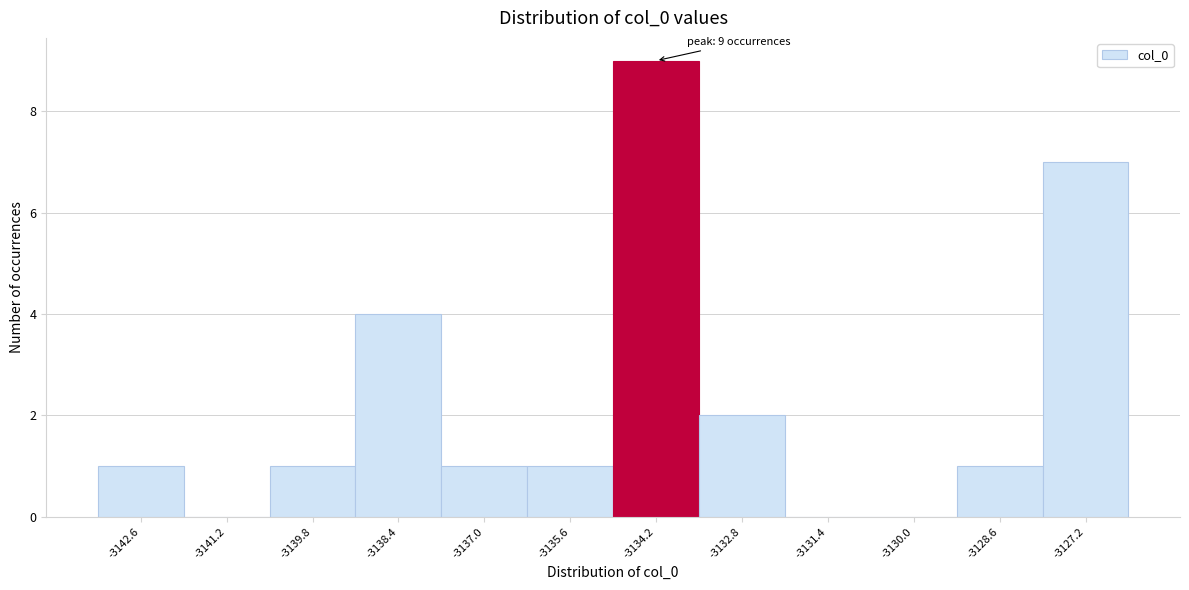

Which range on the x-axis has the tallest bar?

-3135.0 to -3133.6